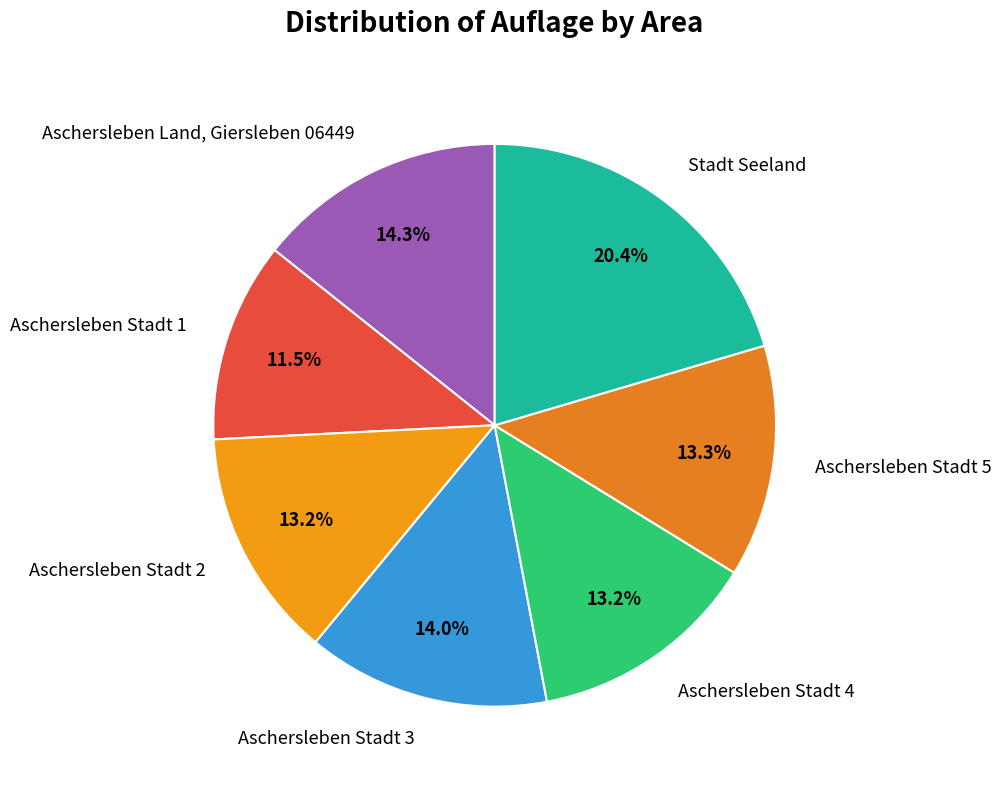

The Aschersleben Land, Giersleben 06449 slice represents 4% of the pie. True or false?

False